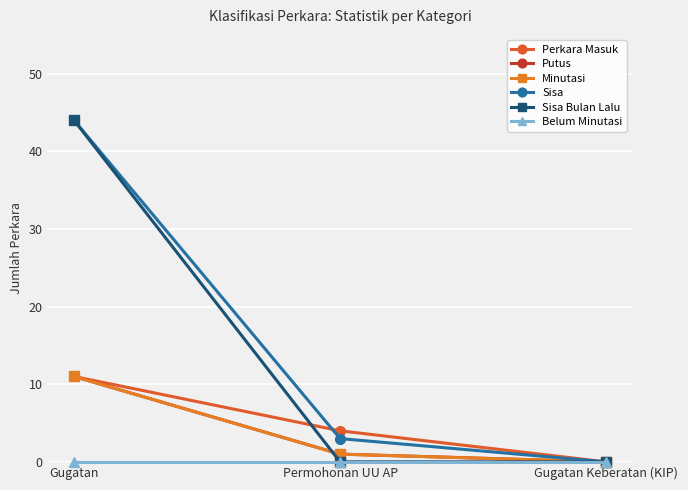

The value of Sisa Bulan Lalu at Gugatan is 44. True or false?

True